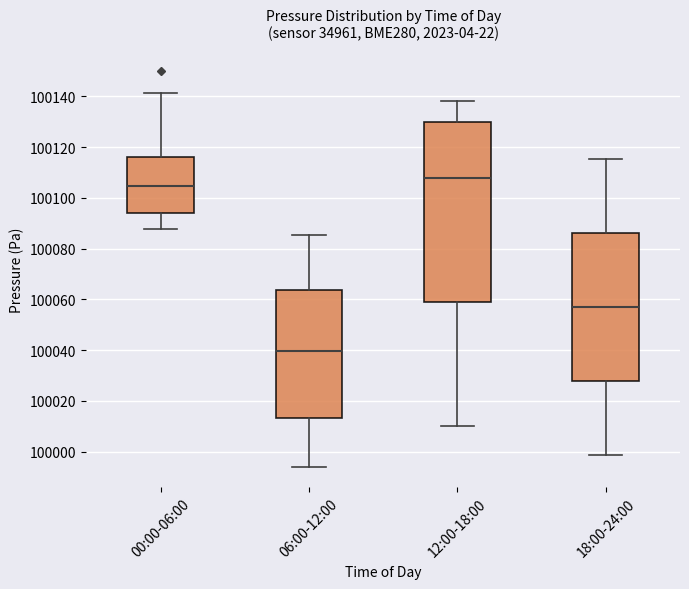

Where does the upper whisker of the box for 00:00-06:00 end on the y-axis? The values are not printed on the chart, so give them approximately, as read against the axis.

100142